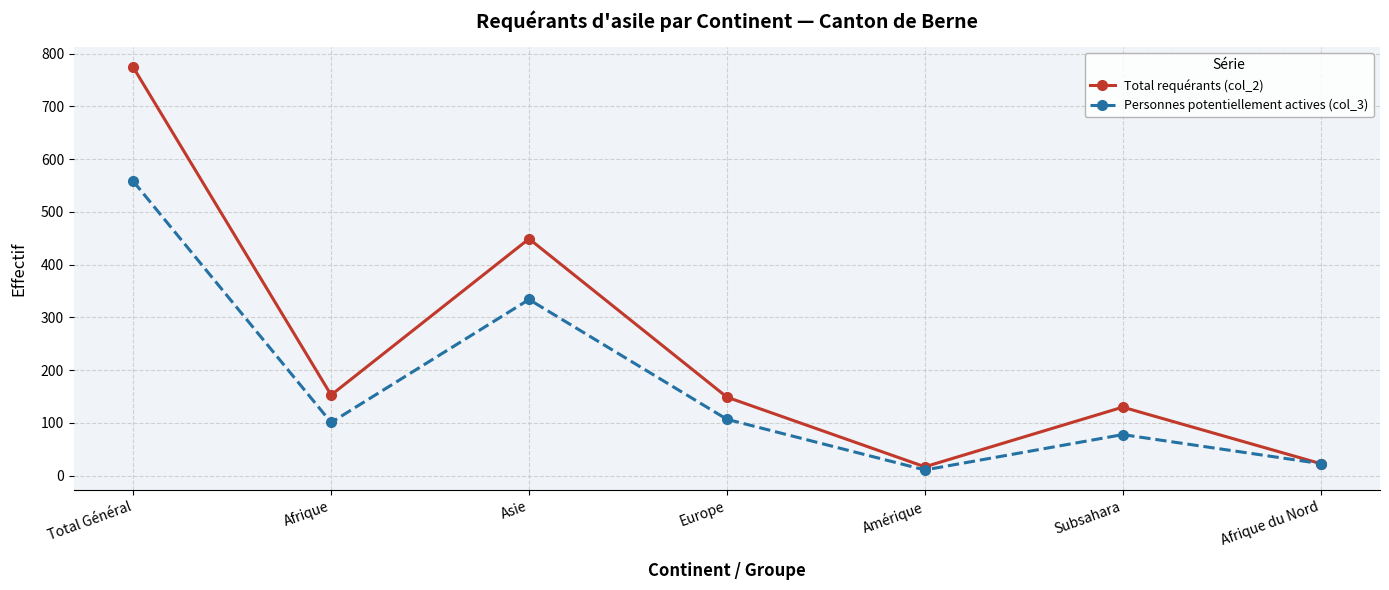

Which series has the widest spread of values?

Total requérants (col_2)